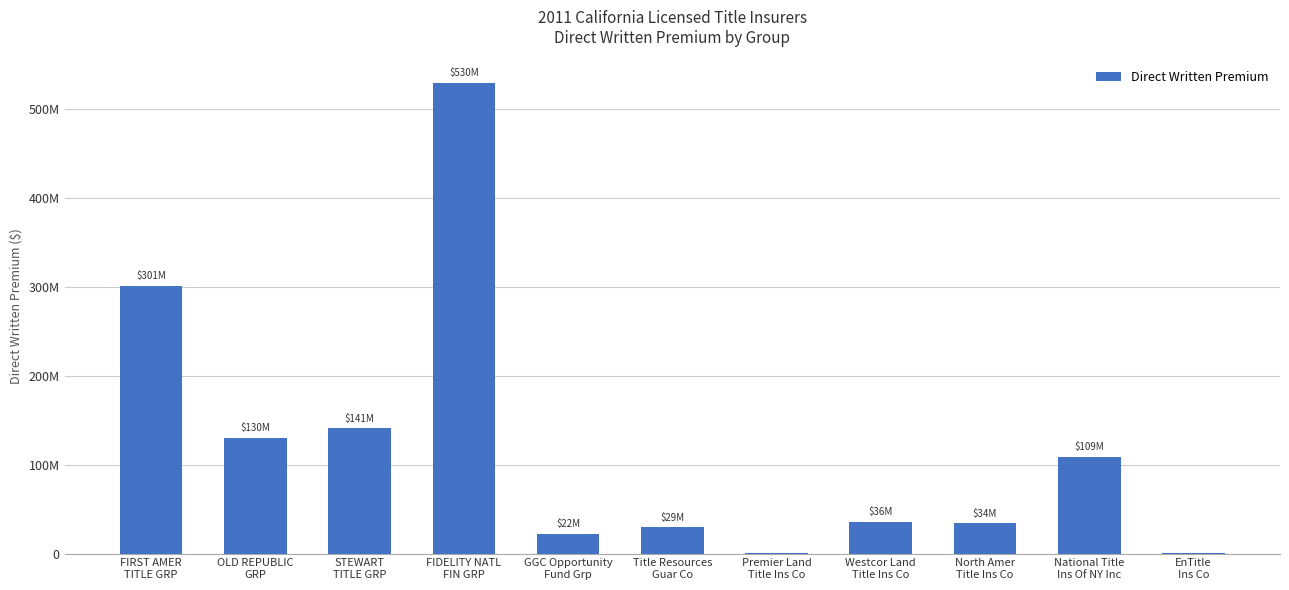

Rank the categories by value from highest to lowest.

FIDELITY NATL
FIN GRP, FIRST AMER
TITLE GRP, STEWART
TITLE GRP, OLD REPUBLIC
GRP, National Title
Ins Of NY Inc, Westcor Land
Title Ins Co, North Amer
Title Ins Co, Title Resources
Guar Co, GGC Opportunity
Fund Grp, Premier Land
Title Ins Co, EnTitle
Ins Co